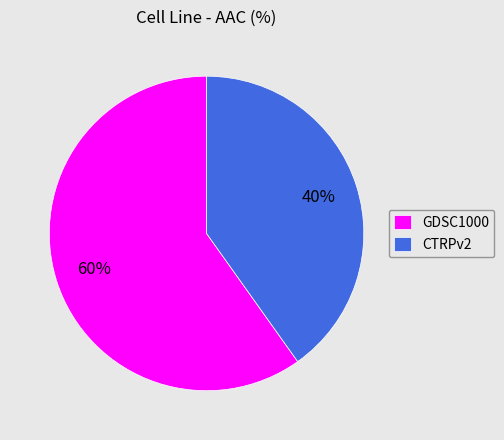

To the nearest percent, what portion does CTRPv2 represent?

40%